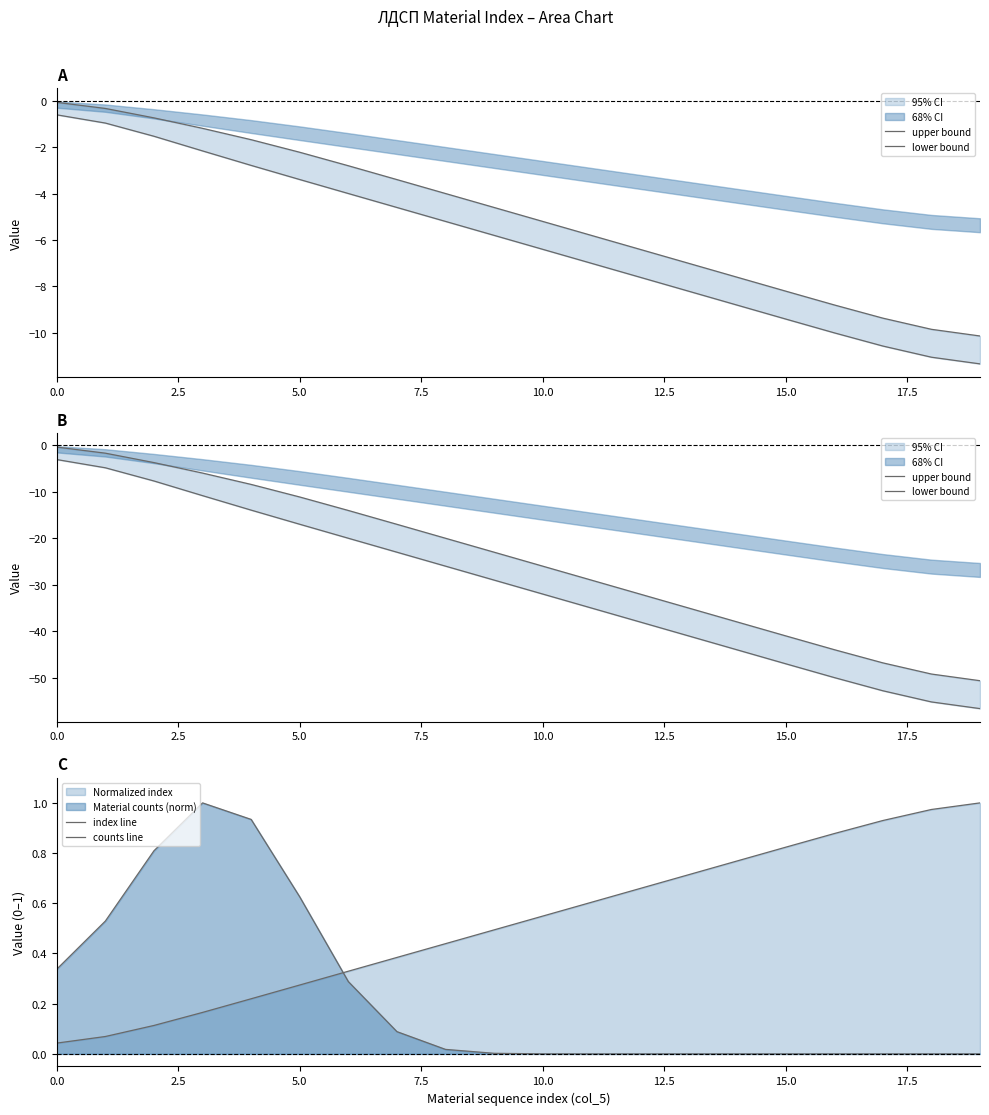

Is the value of upper bound at 17 greater than the value of index line at 10.0?

No